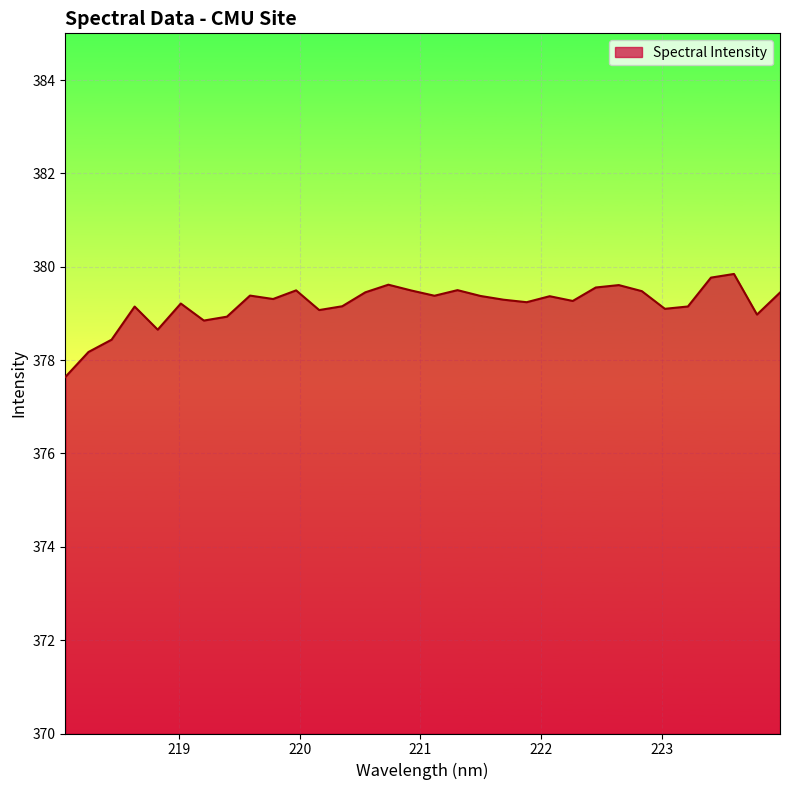

What is the greatest value displayed?

379.8